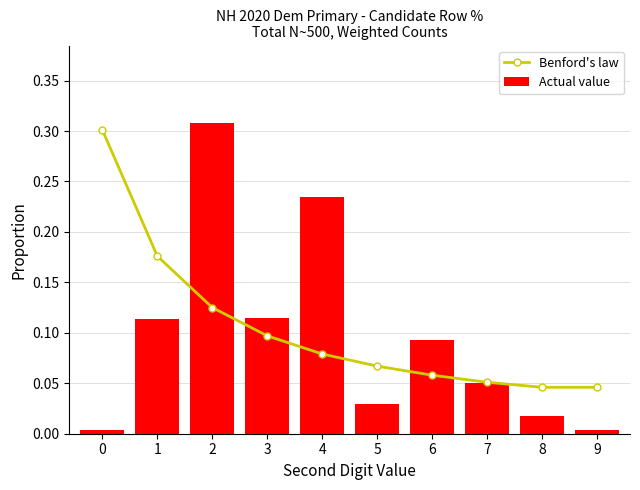

Reading right to left, transcribe all the data shown in this chart.

Benford's law: 0.0	0.0	0.1	0.1	0.1	0.1	0.1	0.1	0.2	0.3
Actual value: 0.0	0.0	0.1	0.1	0.0	0.2	0.1	0.3	0.1	0.0